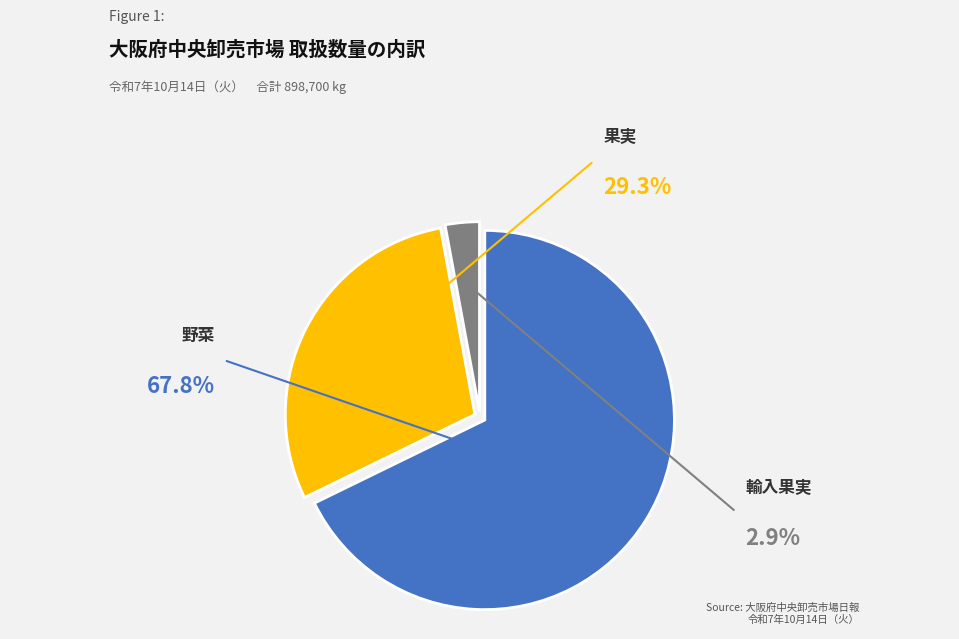

How many segments does this pie chart have?

3